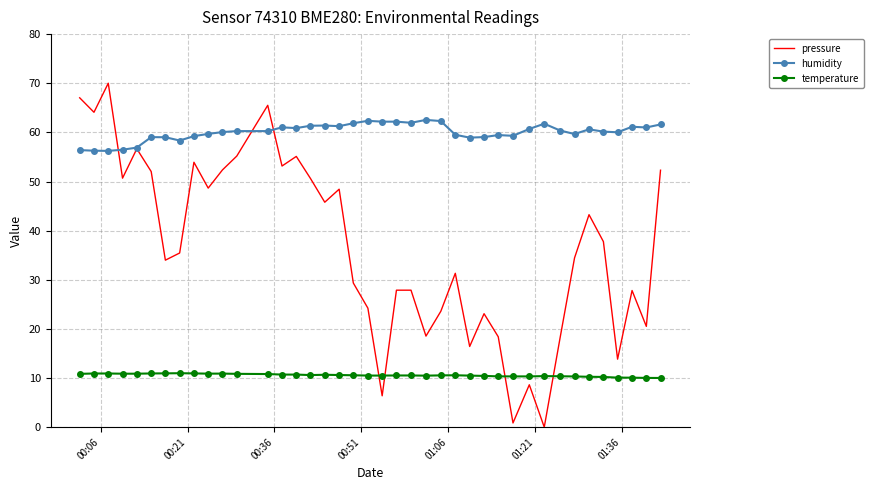

True or false: temperature has more than 2 points higher than both neighbors.

True